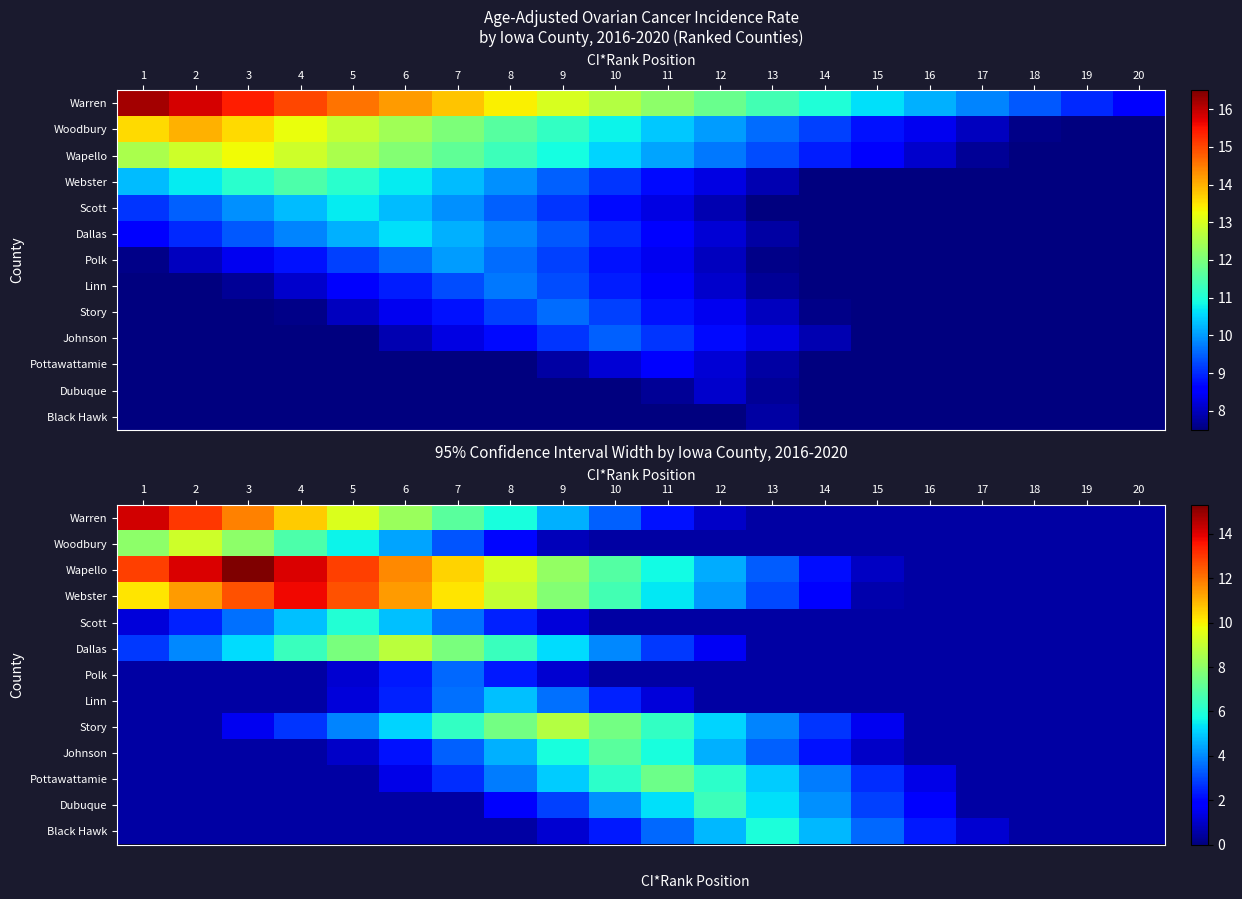

What is the spread (max minus min) of values at 9?

7.9